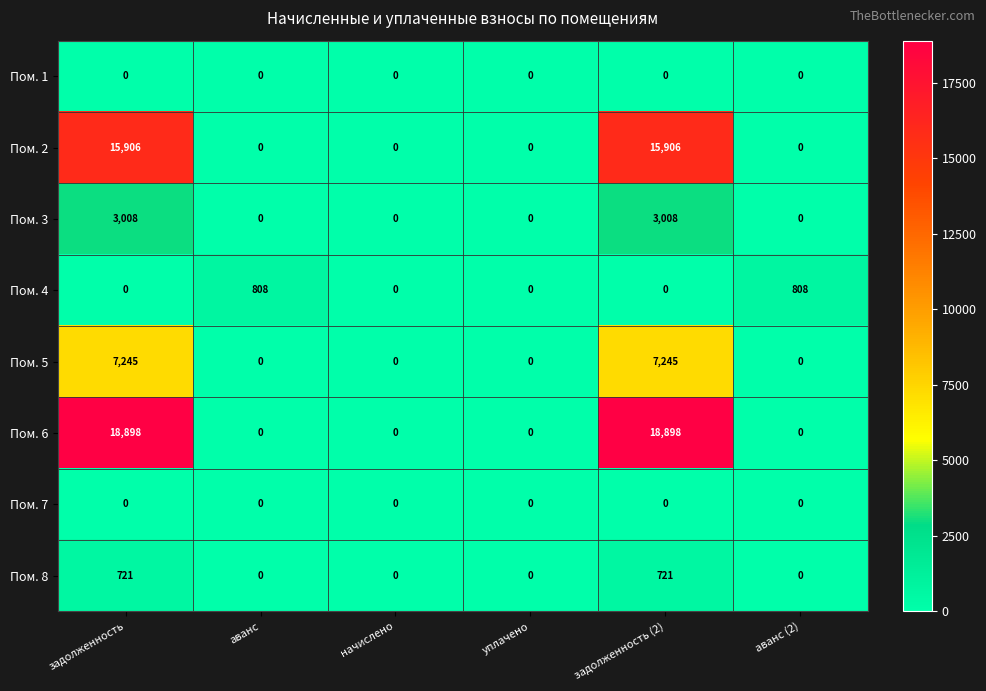

What is the greatest value displayed?

18898